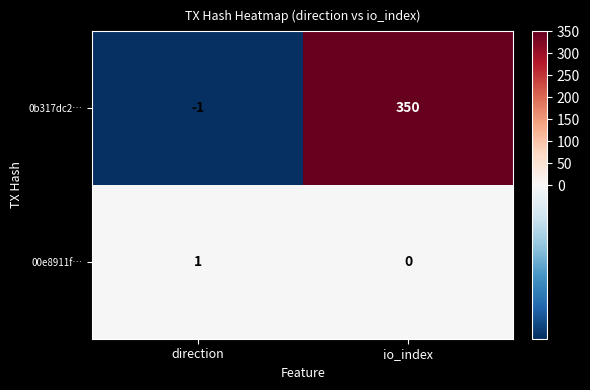

Which category has the highest value across all series?

io_index